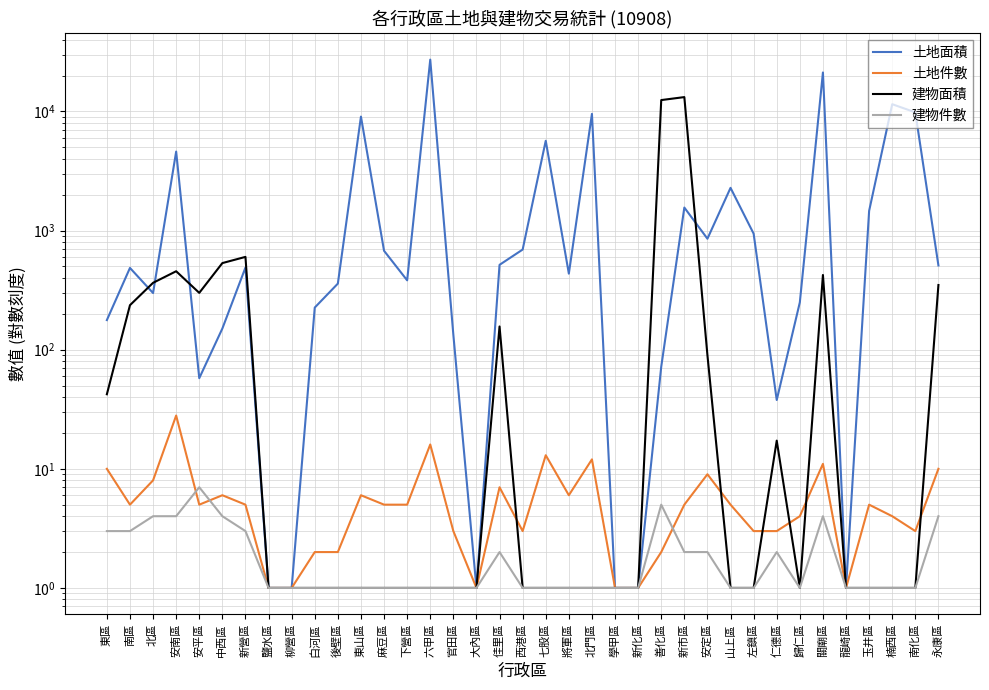

Which series has the largest total across all categories?

土地面積